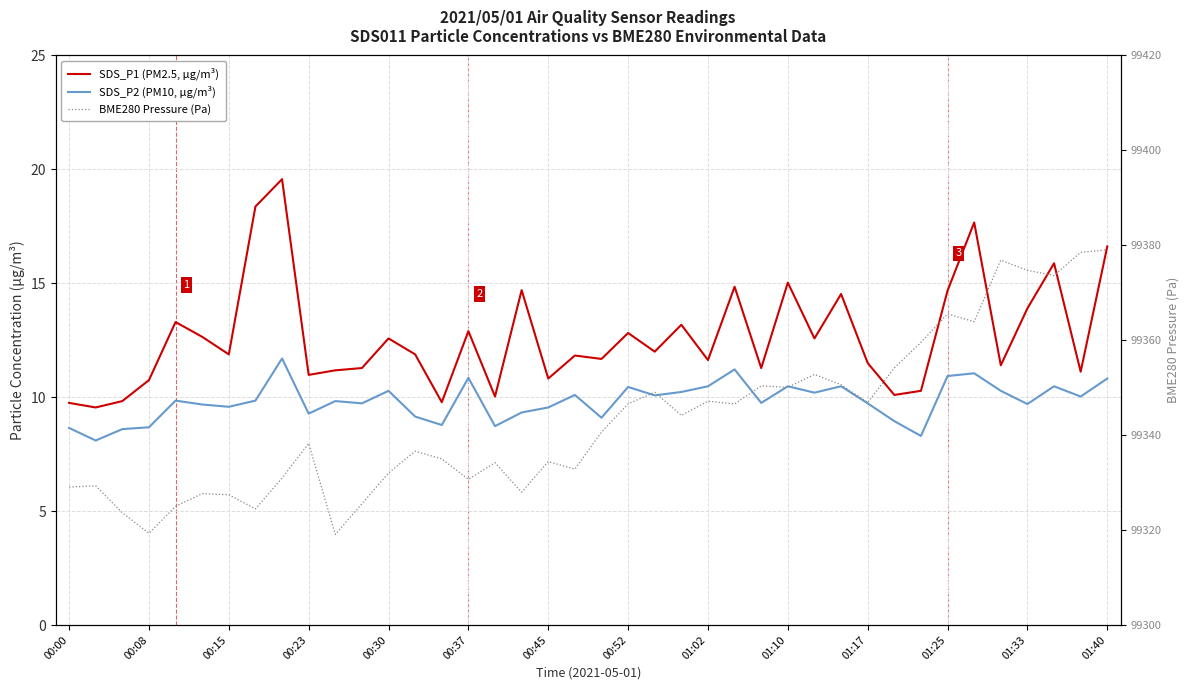

What is the value of the SDS_P2 (PM10, µg/m³) point at the 37th from the left?

9.7